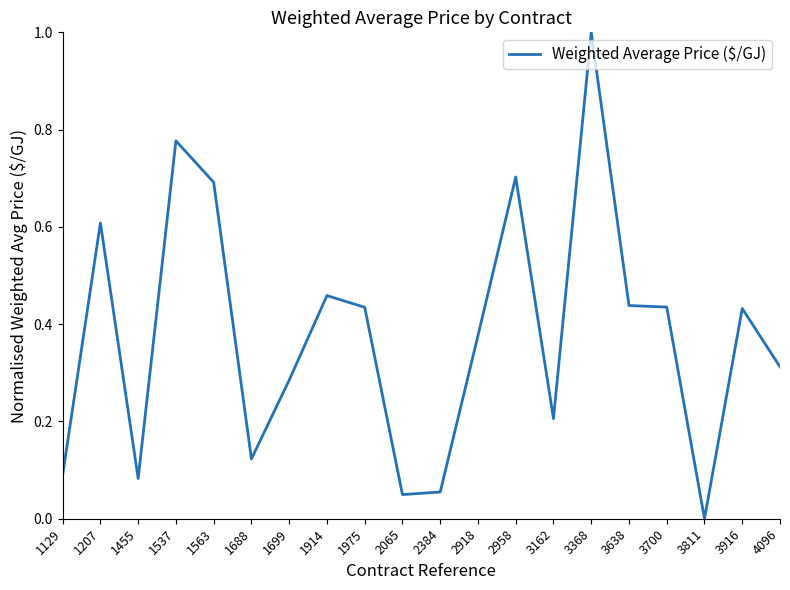

Does the chart have visible grid lines?

No